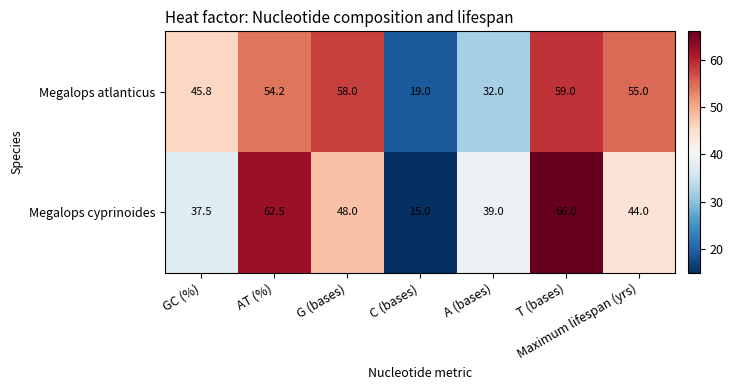

At which category is the sum across all series the highest?

T (bases)